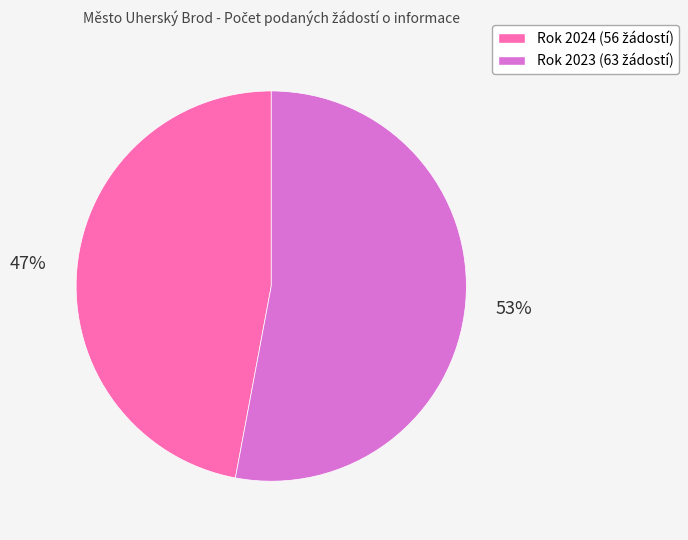

To the nearest percent, what is the average slice percentage?

50%